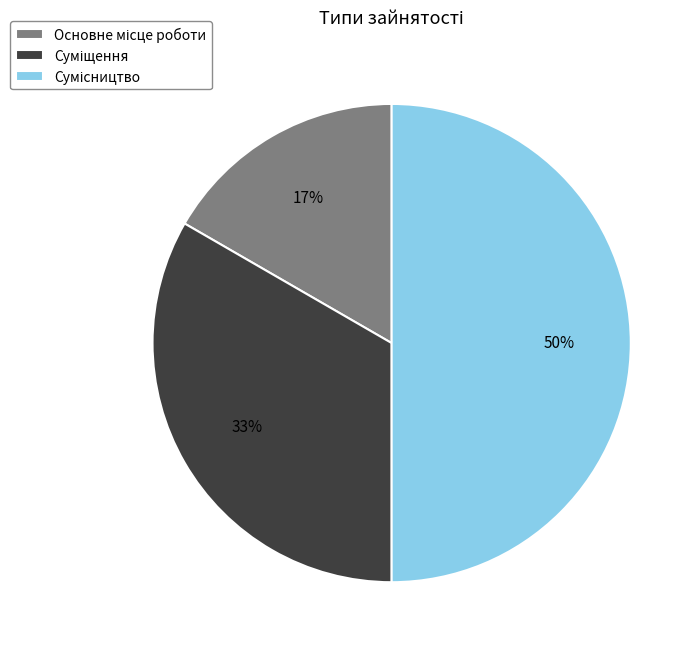

To the nearest percent, what is the average slice percentage?

33%